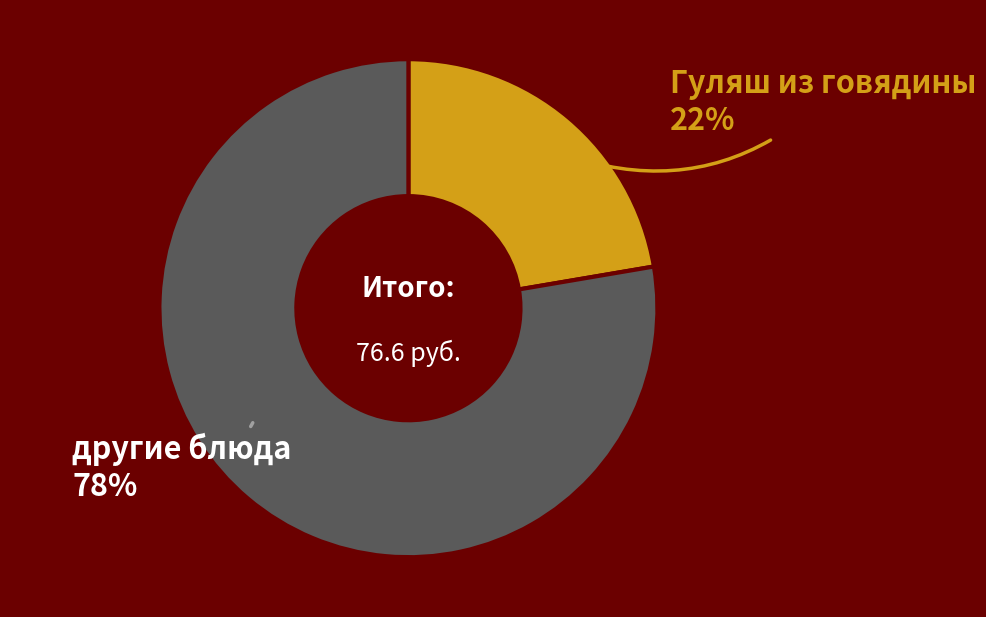

Count the number of slices in the pie.

2